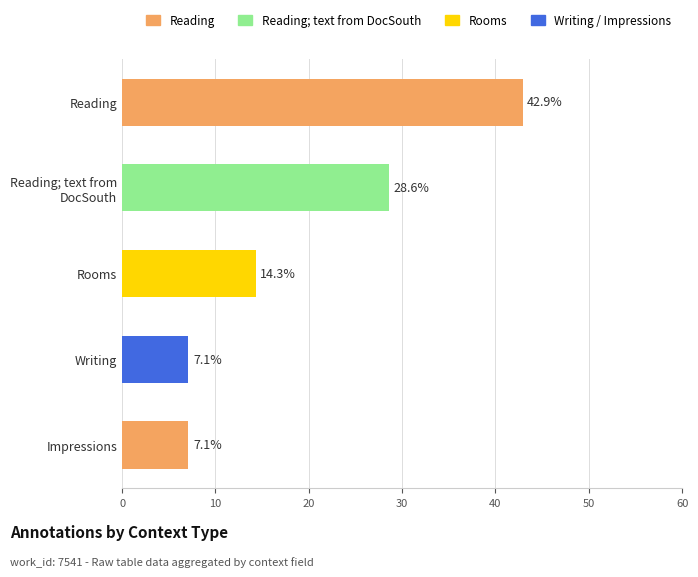

What is the difference between the second highest and second lowest values?

21.5